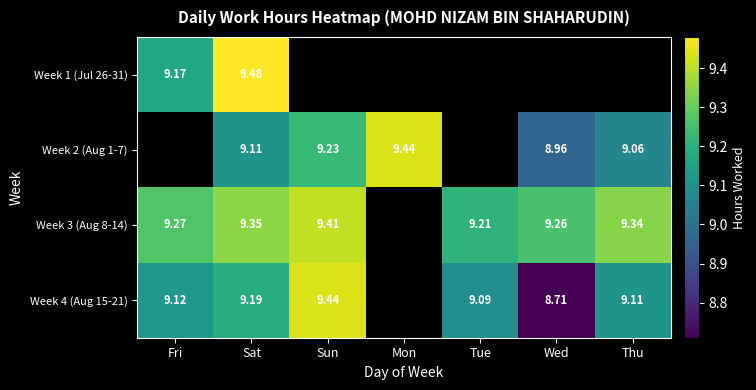

How many Week 4 (Aug 15-21) values are between 9 and 10?

5